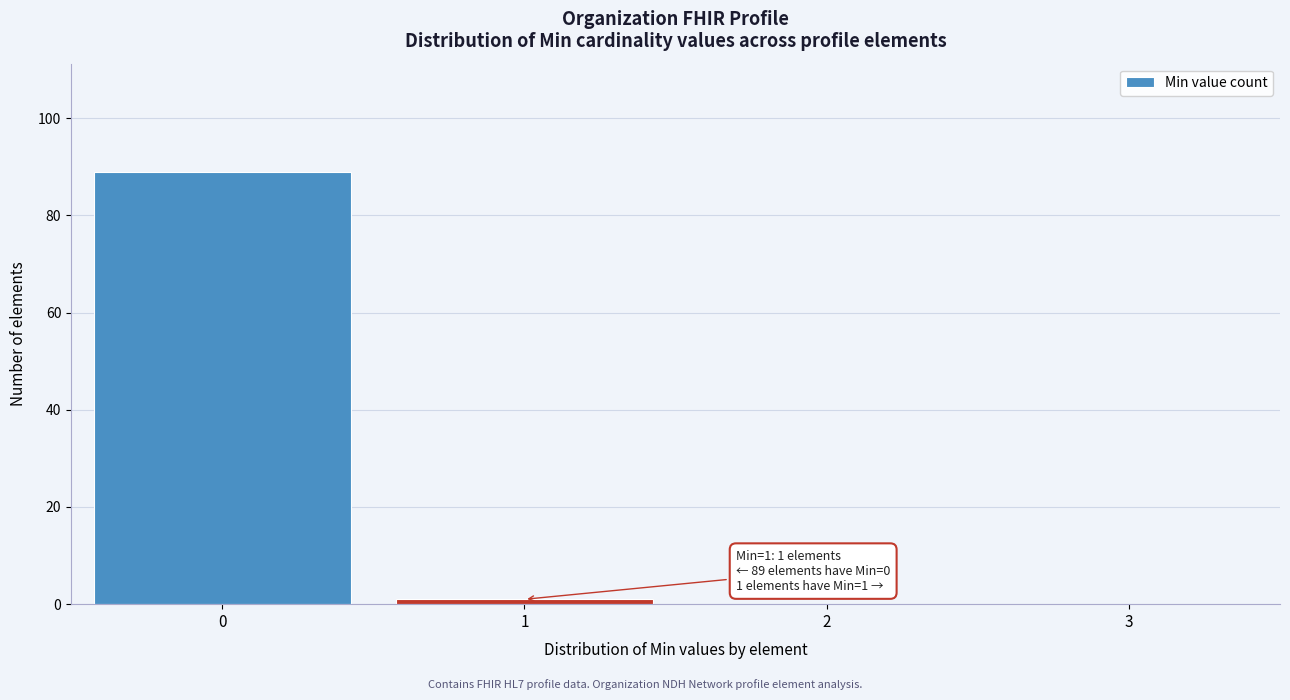

Reading left to right, list all the values displayed in this chart.

0=89	1=1	2=0	3=0